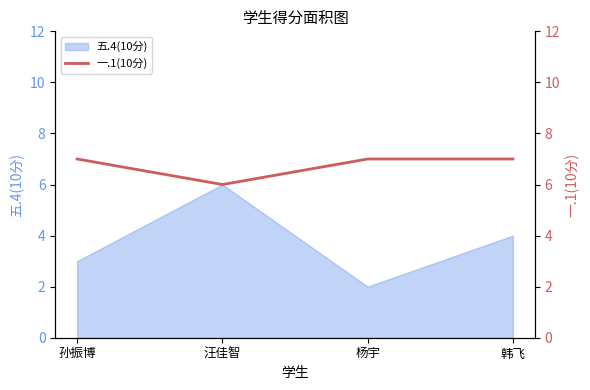

Which label corresponds to the largest value in the chart?

孙振博